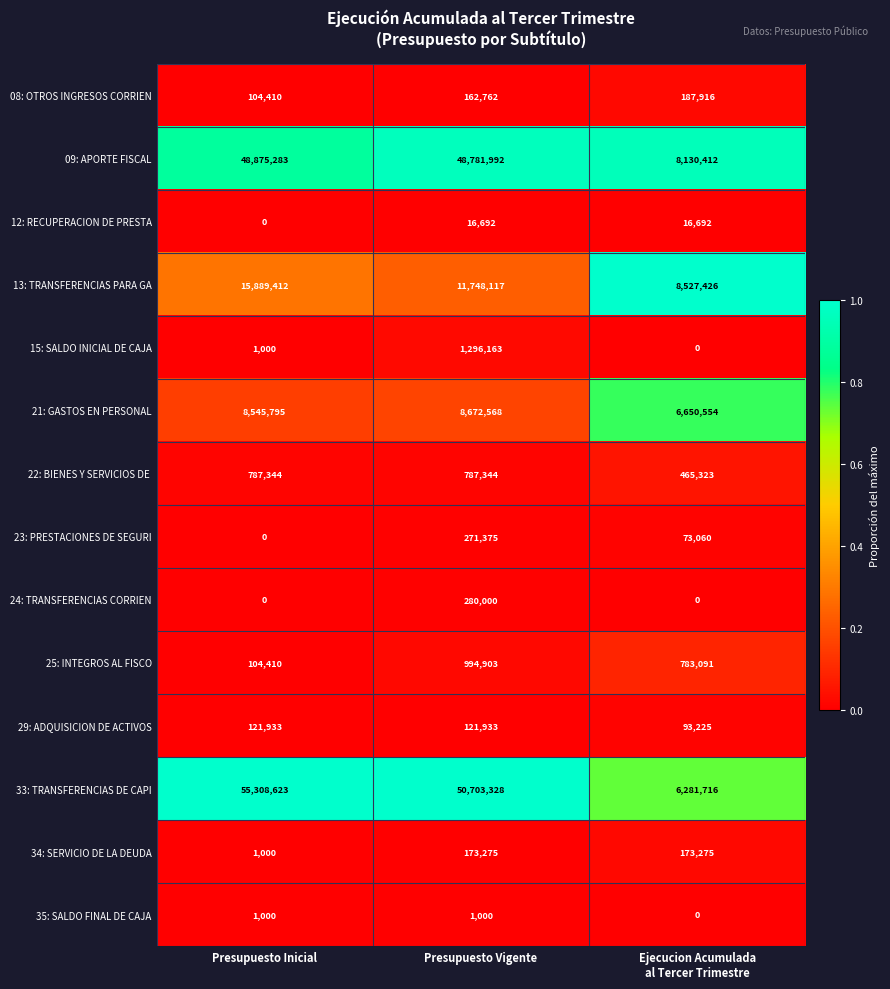

What is the sum of all 12: RECUPERACION DE PRESTA values?

33384